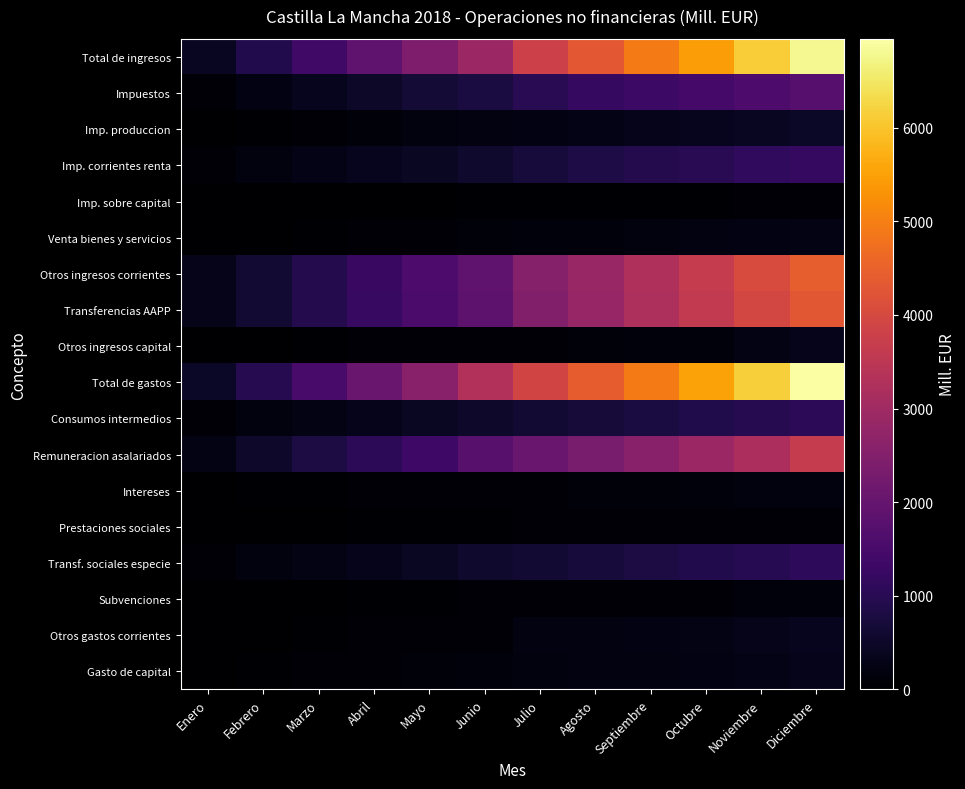

Reading right to left, what are all the values shown in this chart?

Total de ingresos: Diciembre=6811	Noviembre=6133	Octubre=5452	Septiembre=4913	Agosto=4325	Julio=3791	Junio=2919	Mayo=2393	Abril=1896	Marzo=1377	Febrero=907	Enero=423
Impuestos: Diciembre=1762	Noviembre=1590	Octubre=1439	Septiembre=1310	Agosto=1170	Julio=1010	Junio=784	Mayo=652	Abril=505	Marzo=361	Febrero=241	Enero=106
Imp. produccion: Diciembre=481	Noviembre=413	Octubre=364	Septiembre=336	Agosto=298	Julio=242	Junio=205	Mayo=170	Abril=121	Marzo=79	Febrero=52	Enero=13
Imp. corrientes renta: Diciembre=1215	Noviembre=1118	Octubre=1021	Septiembre=924	Agosto=827	Julio=729	Junio=547	Mayo=456	Abril=364	Marzo=273	Febrero=182	Enero=91
Imp. sobre capital: Diciembre=66	Noviembre=59	Octubre=54	Septiembre=50	Agosto=45	Julio=39	Junio=32	Mayo=26	Abril=20	Marzo=9	Febrero=7	Enero=2
Venta bienes y servicios: Diciembre=265	Noviembre=225	Octubre=205	Septiembre=183	Agosto=161	Julio=141	Junio=124	Mayo=90	Abril=70	Marzo=52	Febrero=26	Enero=9
Otros ingresos corrientes: Diciembre=4433	Noviembre=4052	Octubre=3645	Septiembre=3276	Agosto=2873	Julio=2535	Junio=1913	Mayo=1579	Abril=1264	Marzo=932	Febrero=616	Enero=308
Transferencias AAPP: Diciembre=4311	Noviembre=3947	Octubre=3591	Septiembre=3228	Agosto=2828	Julio=2491	Junio=1872	Mayo=1543	Abril=1240	Marzo=927	Febrero=612	Enero=307
Otros ingresos capital: Diciembre=348	Noviembre=263	Octubre=160	Septiembre=141	Agosto=119	Julio=103	Junio=97	Mayo=71	Abril=56	Marzo=31	Febrero=24	Enero=0
Total de gastos: Diciembre=6948	Noviembre=6138	Octubre=5531	Septiembre=4939	Agosto=4398	Julio=3908	Junio=3310	Mayo=2601	Abril=2050	Marzo=1505	Febrero=969	Enero=473
Consumos intermedios: Diciembre=1063	Noviembre=958	Octubre=869	Septiembre=776	Agosto=690	Julio=617	Junio=527	Mayo=437	Abril=349	Marzo=261	Febrero=175	Enero=88
Remuneracion asalariados: Diciembre=3644	Noviembre=3188	Octubre=2910	Septiembre=2601	Agosto=2311	Julio=2044	Junio=1778	Mayo=1344	Abril=1072	Marzo=801	Febrero=532	Enero=253
Intereses: Diciembre=181	Noviembre=165	Octubre=151	Septiembre=135	Agosto=120	Julio=104	Junio=88	Mayo=73	Abril=59	Marzo=43	Febrero=28	Enero=15
Prestaciones sociales: Diciembre=101	Noviembre=96	Octubre=88	Septiembre=79	Agosto=69	Julio=62	Junio=51	Mayo=45	Abril=35	Marzo=27	Febrero=8	Enero=4
Transf. sociales especie: Diciembre=1103	Noviembre=995	Octubre=904	Septiembre=807	Agosto=720	Julio=637	Junio=546	Mayo=446	Abril=350	Marzo=261	Febrero=165	Enero=79
Subvenciones: Diciembre=158	Noviembre=145	Octubre=104	Septiembre=92	Agosto=81	Julio=72	Junio=60	Mayo=54	Abril=36	Marzo=26	Febrero=4	Enero=1
Otros gastos corrientes: Diciembre=354	Noviembre=318	Octubre=267	Septiembre=235	Agosto=216	Julio=195	Junio=101	Mayo=86	Abril=63	Marzo=29	Febrero=18	Enero=11
Gasto de capital: Diciembre=344	Noviembre=273	Octubre=238	Septiembre=214	Agosto=191	Julio=177	Junio=159	Mayo=116	Abril=86	Marzo=57	Febrero=39	Enero=22